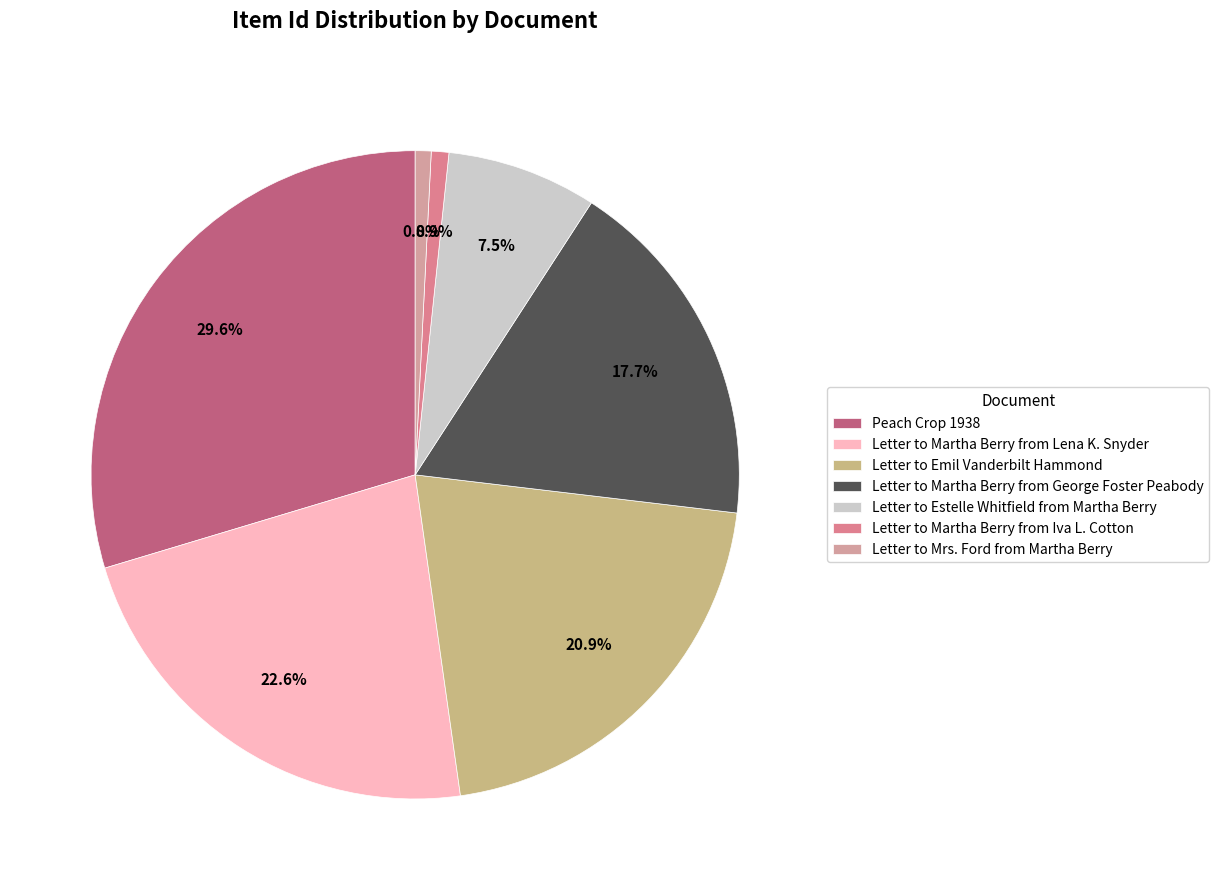

What is the largest slice in the pie chart?

Peach Crop 1938